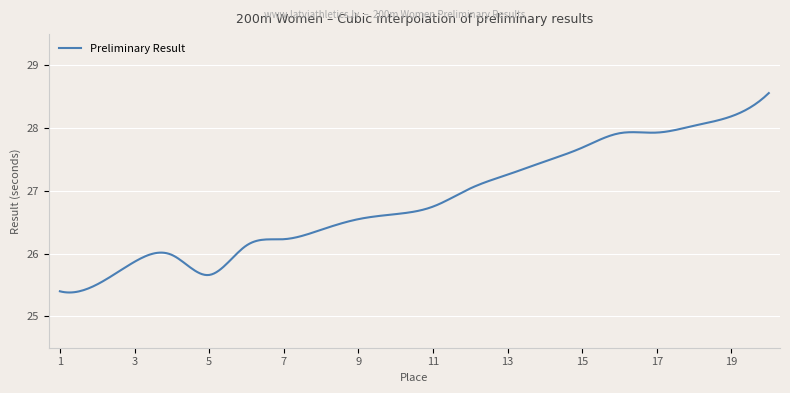

What is the difference between the maximum and minimum values?

3.2